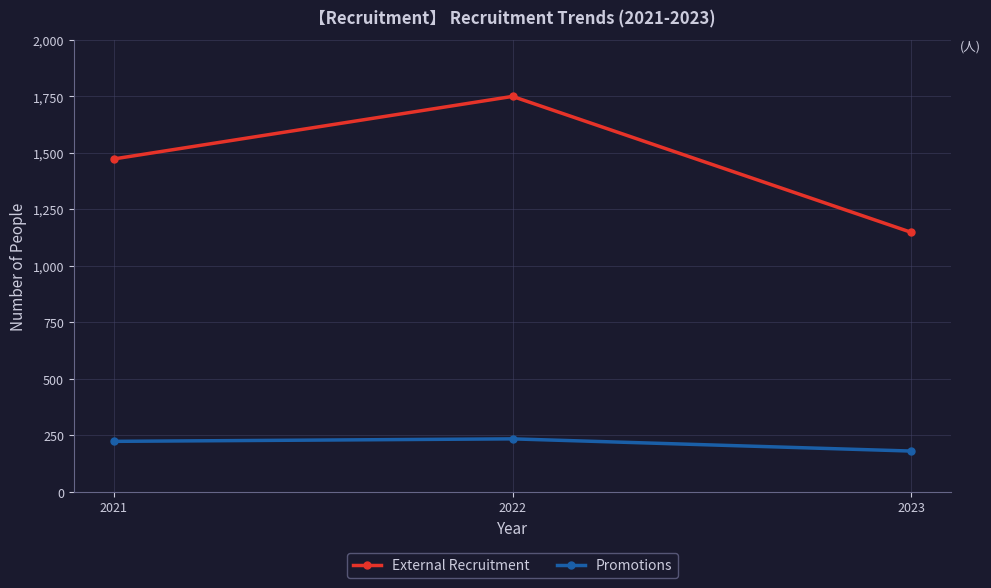

Is the value of Promotions at 2021 greater than the value of External Recruitment at 2021?

No